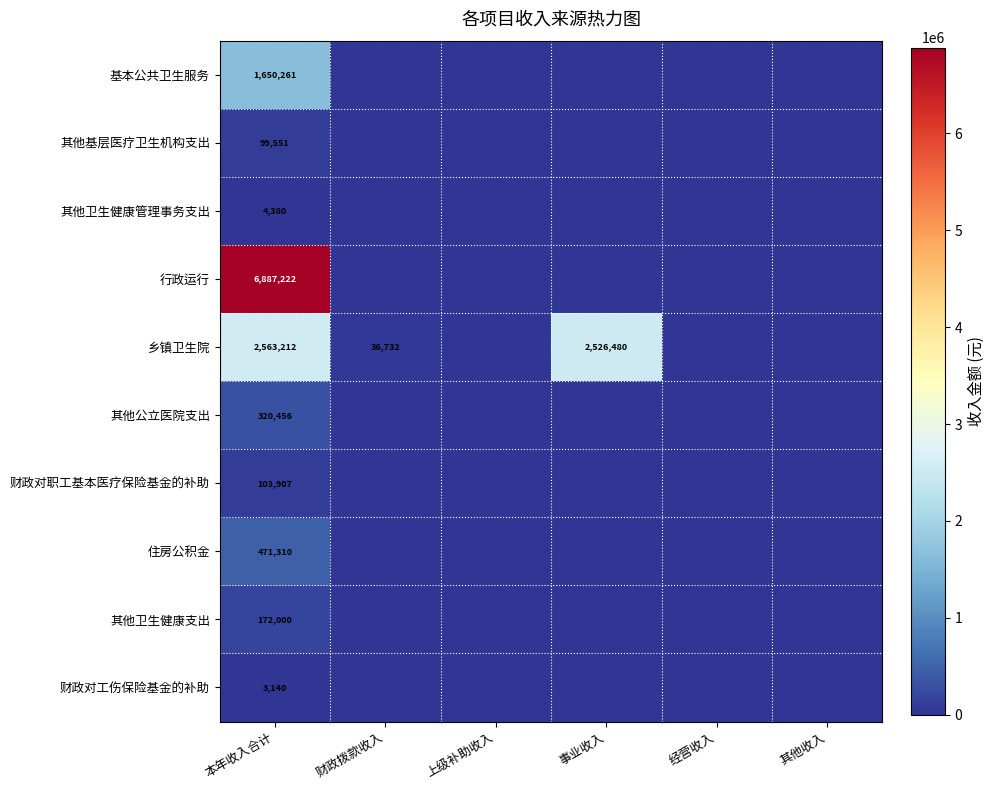

What is the spread (max minus min) of values at 本年收入合计?

6884082